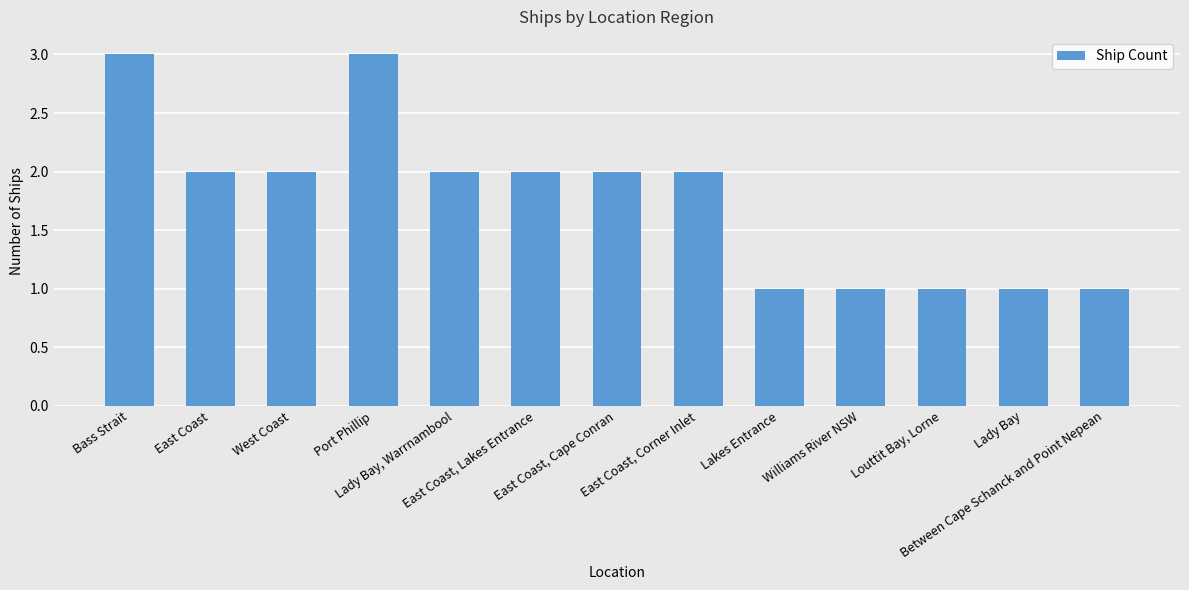

What is the smallest value displayed?

1